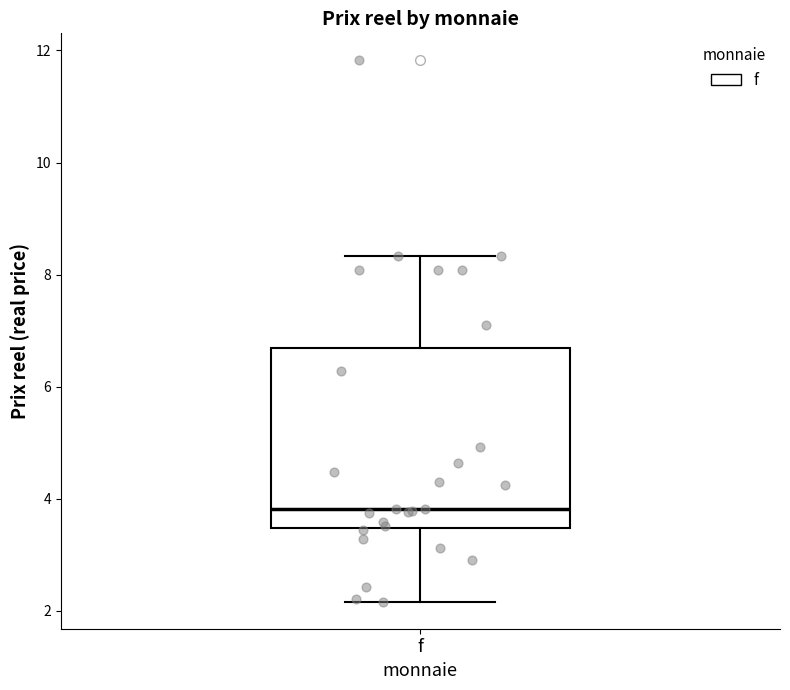

Where does the upper whisker of the box for f end on the y-axis? The values are not printed on the chart, so give them approximately, as read against the axis.

8.4